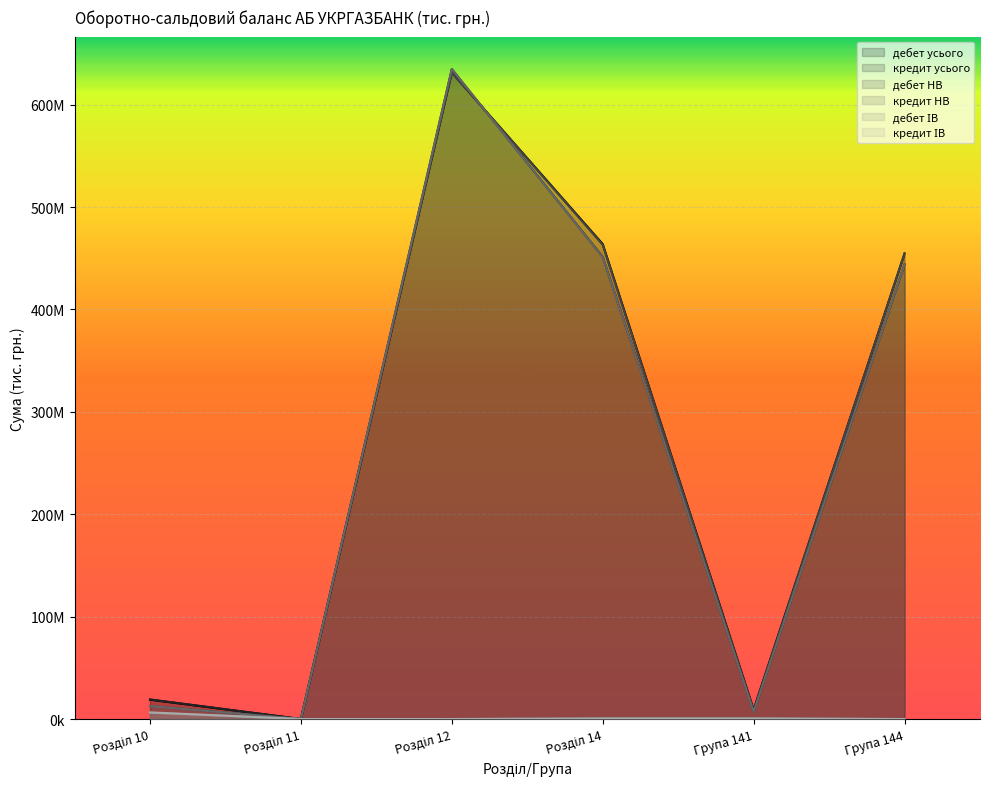

Rank the series by their maximum value, from lowest to highest.

дебет ІВ, кредит ІВ, дебет усього, дебет НВ, кредит усього, кредит НВ